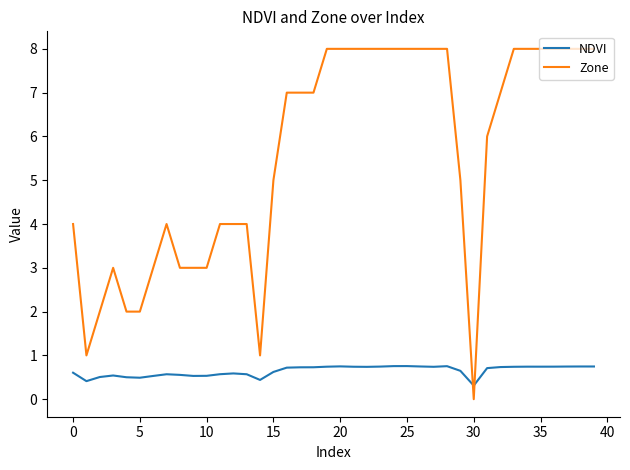

Which series has the largest range (max minus min)?

Zone